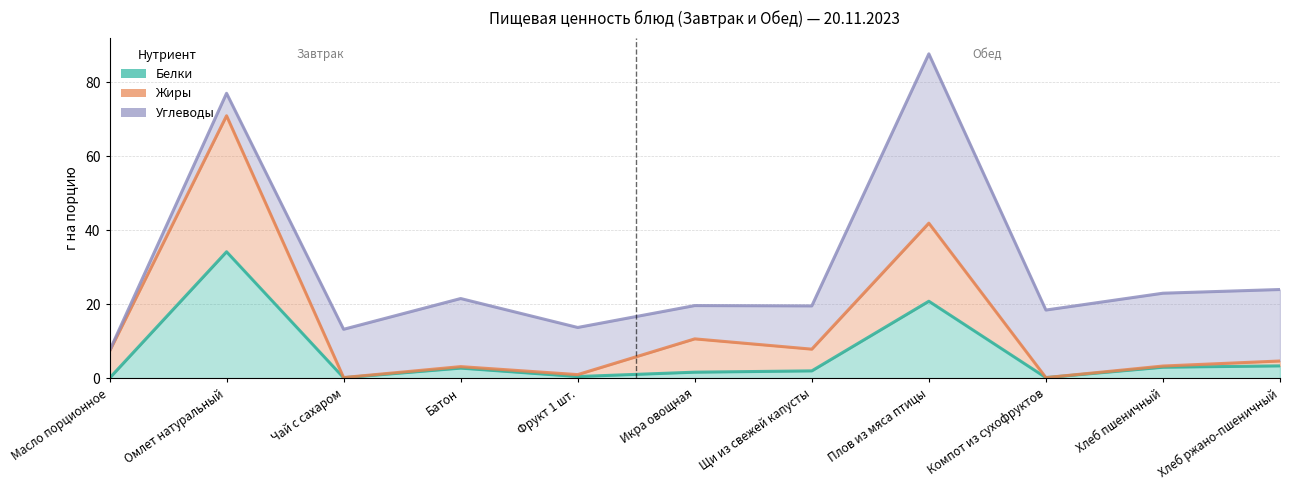

Is the value of Белки at Хлеб ржано-пшеничный greater than the value of Углеводы at Батон?

No